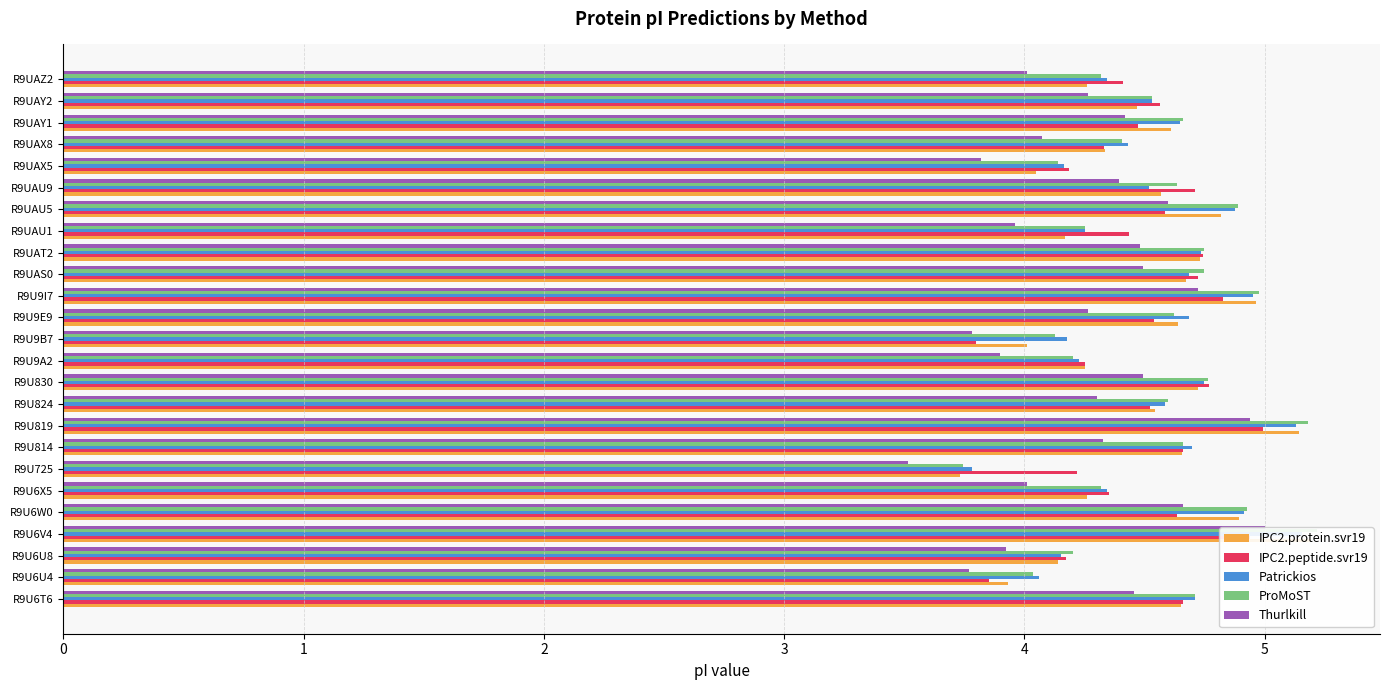

What is the total value across all series at R9U830?

23.5